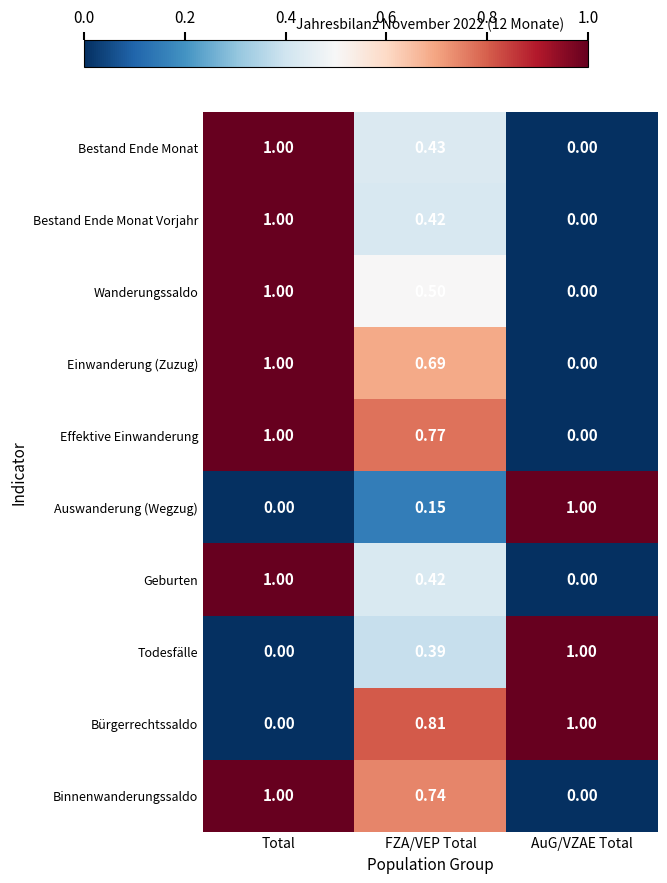

At which label does Effektive Einwanderung reach its peak?

Total